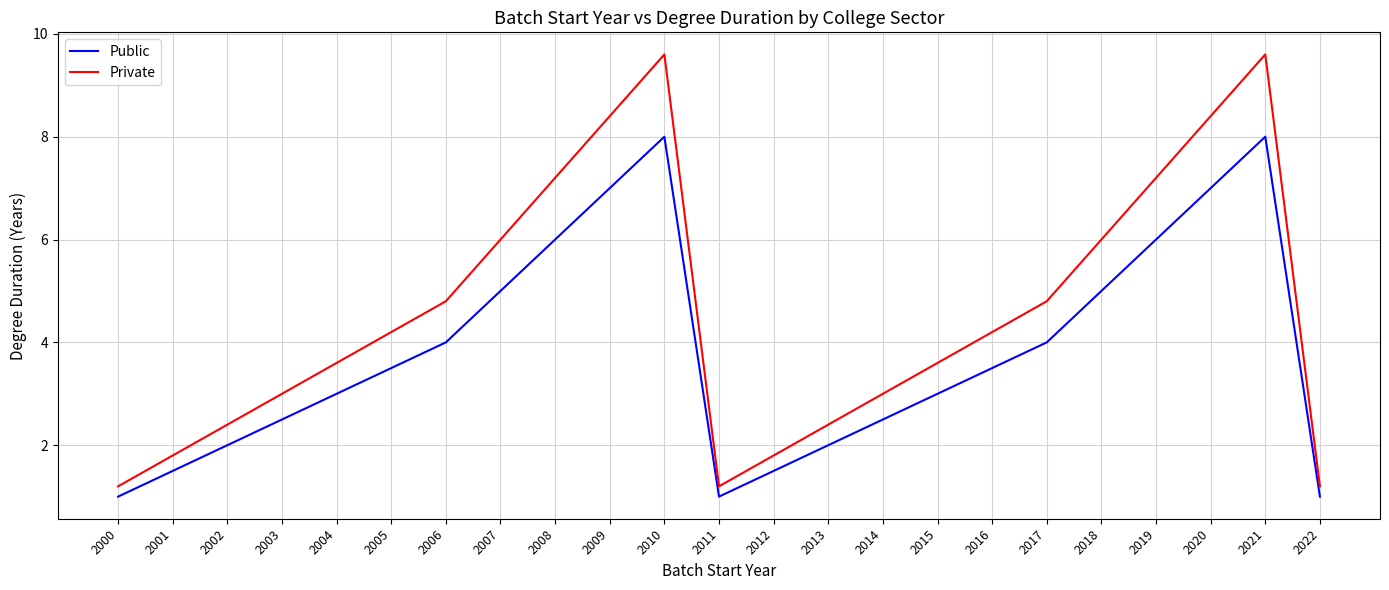

What is the approximate value of Private at 2008?

7.2